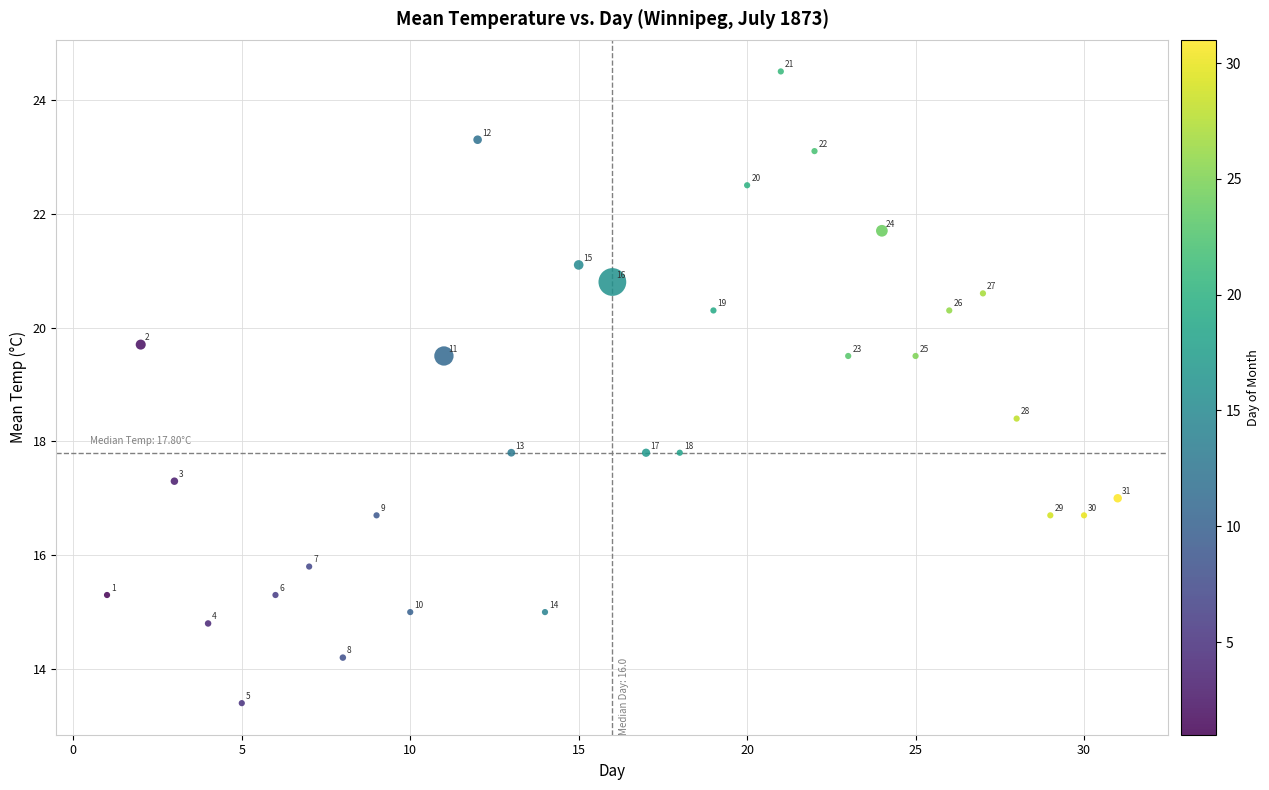

What is the range of X values (max minus min)?

30.0